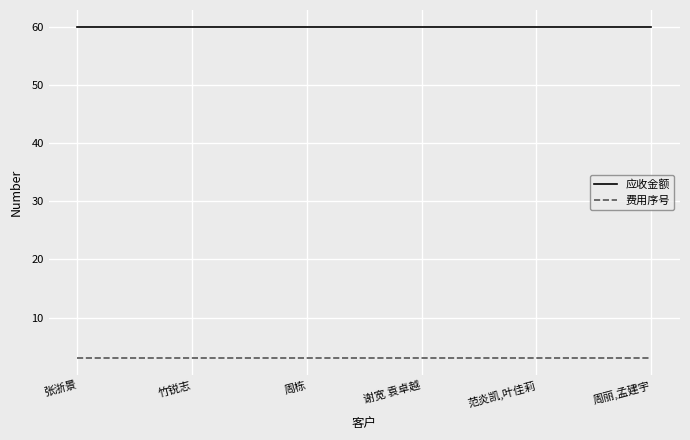

What position from the left is 范炎凯,叶佳莉?

5